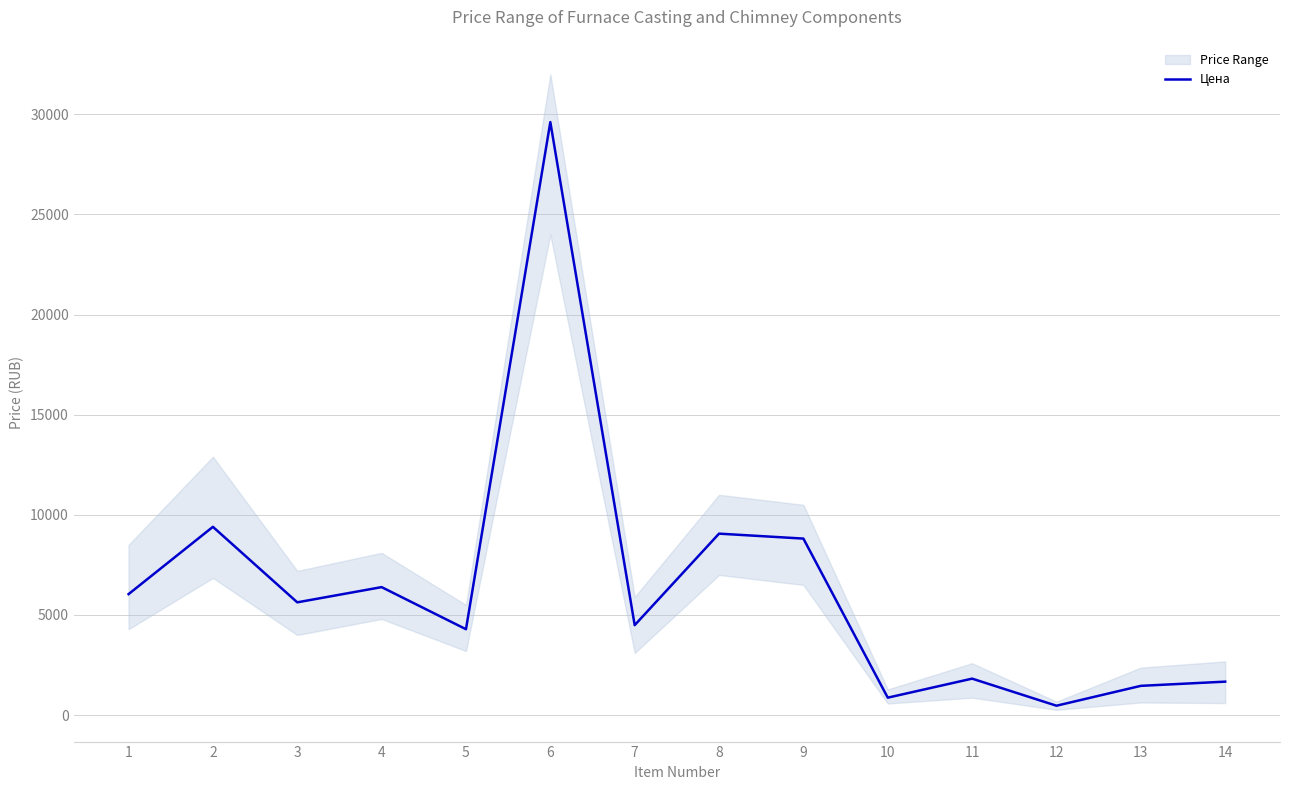

What is the difference between the values at 12 and 8?

8592